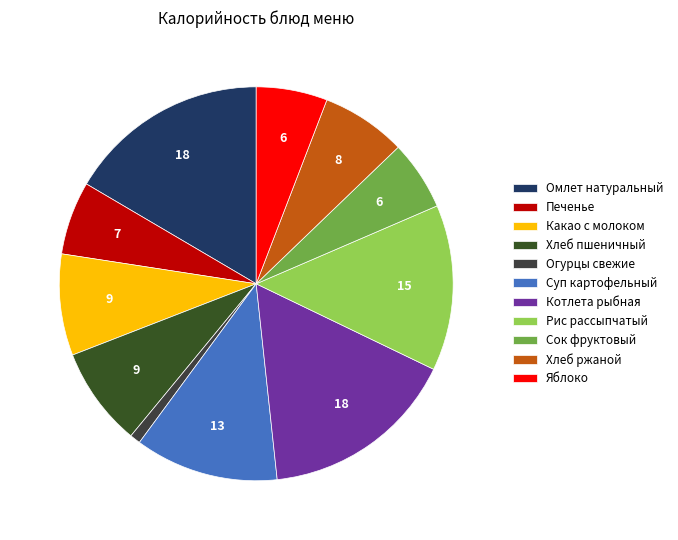

Rank the categories by value from highest to lowest.

Омлет натуральный с маслом, Котлета рыбная, Рис рассыпчатый, Суп картофельный с мясными фрикадельками, Какао с молоком, Хлеб пшеничный, Хлеб ржаной, Печенье, Яблоко, Сок фруктовый, Огурцы свежие порционно